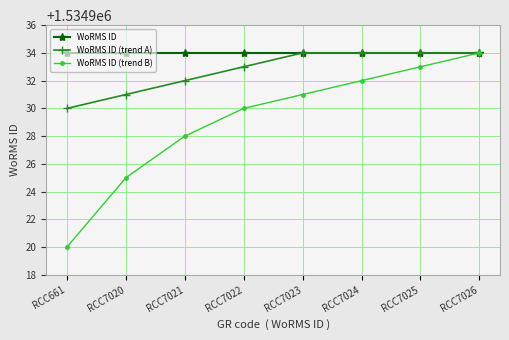

What is the difference between the maximum and minimum values in the WoRMS ID (trend B) series?

14